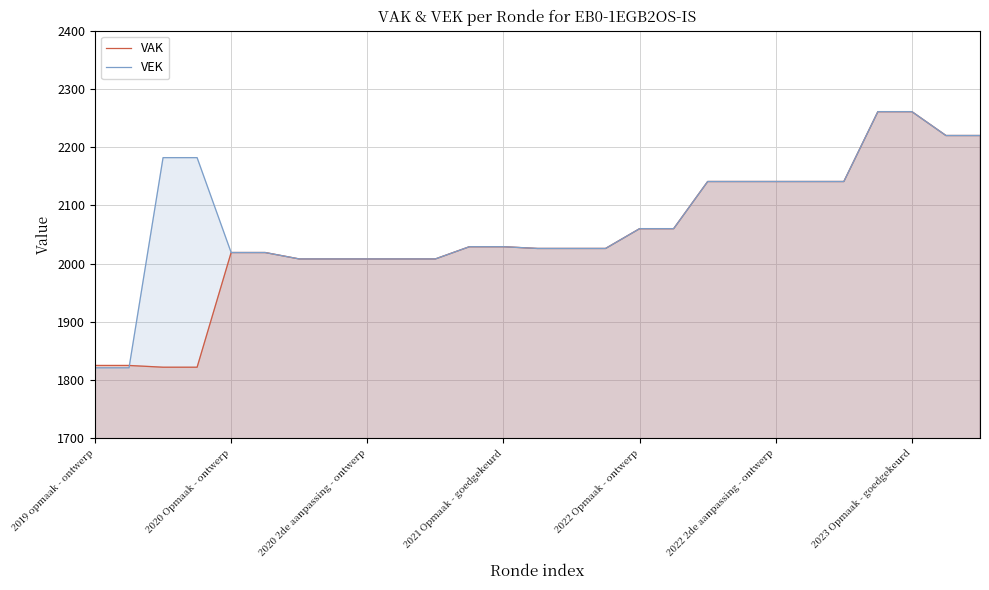

At which category is the sum across all series the highest?

23